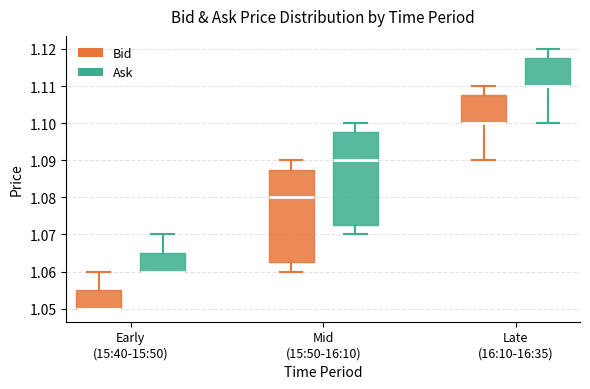

Where is the upper edge of the box for Late (16:10-16:35) (Ask) on the y-axis? The values are not printed on the chart, so give them approximately, as read against the axis.

1.118